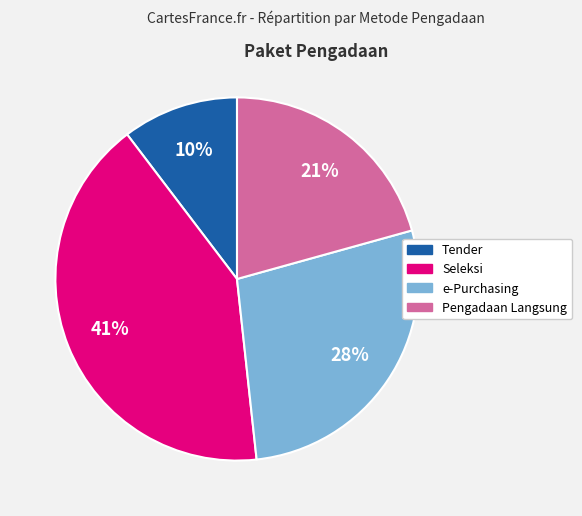

Is there any slice that represents more than half of the pie?

No